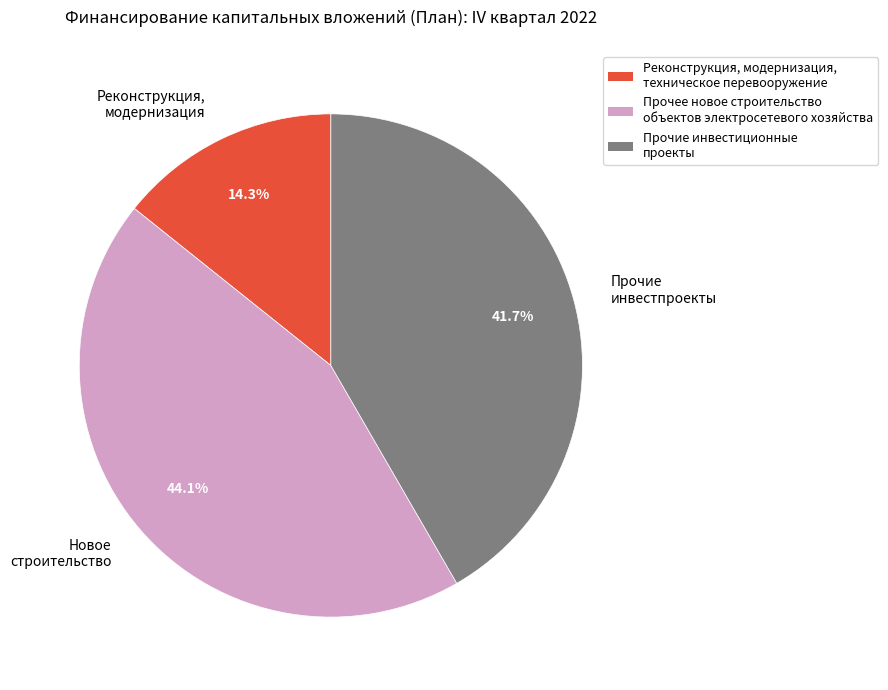

Does Прочие инвестпроекты account for over 50% of the chart?

No